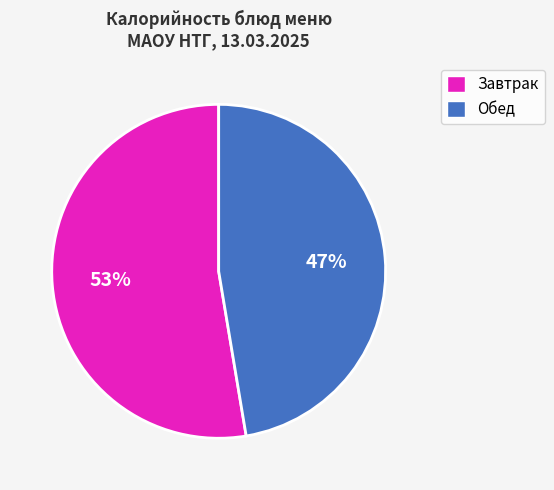

To the nearest percent, what is the average slice percentage?

50%